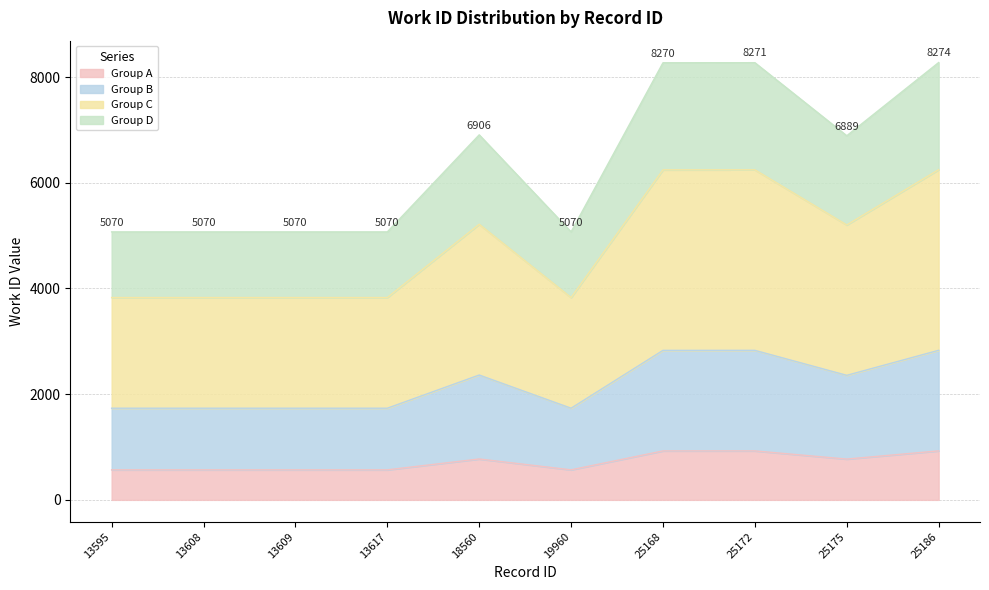

How many interior local valleys (lower than both neighbors) does the data have?

2